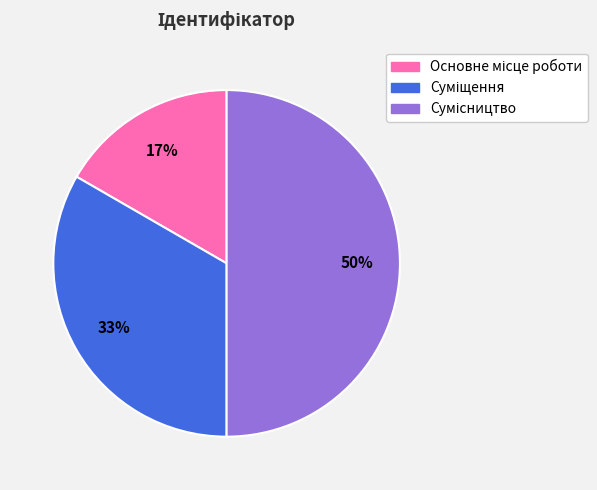

To the nearest percent, what is the difference between the largest and smallest slice percentages?

33%